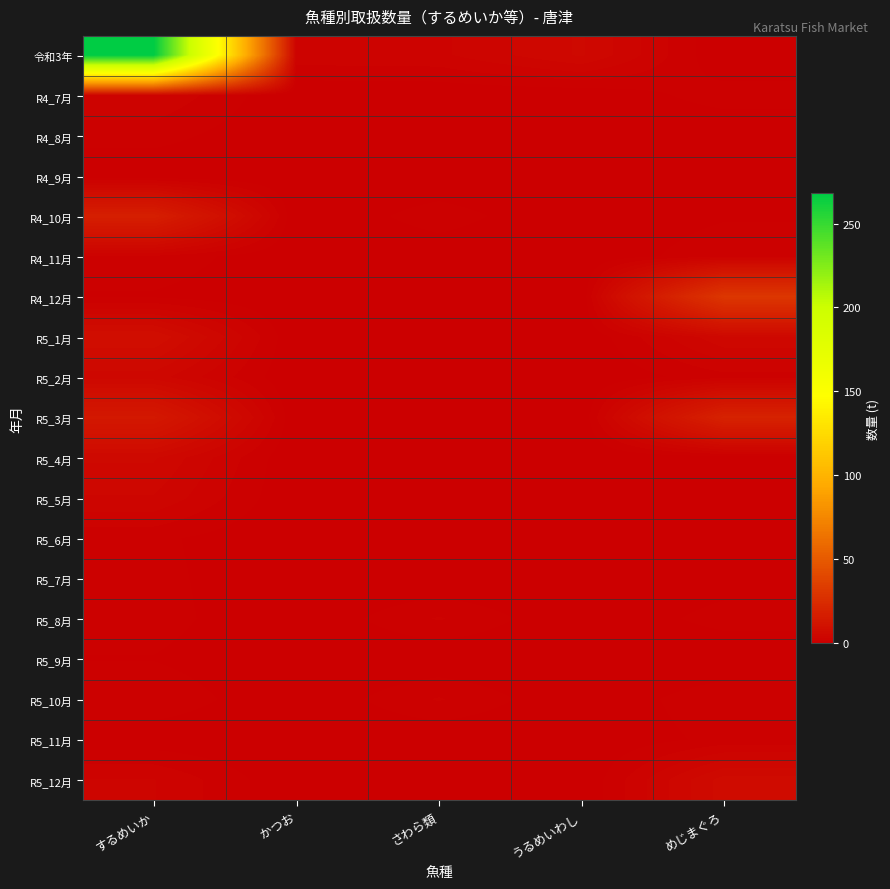

Which has a higher value, するめいか or かつお?

するめいか